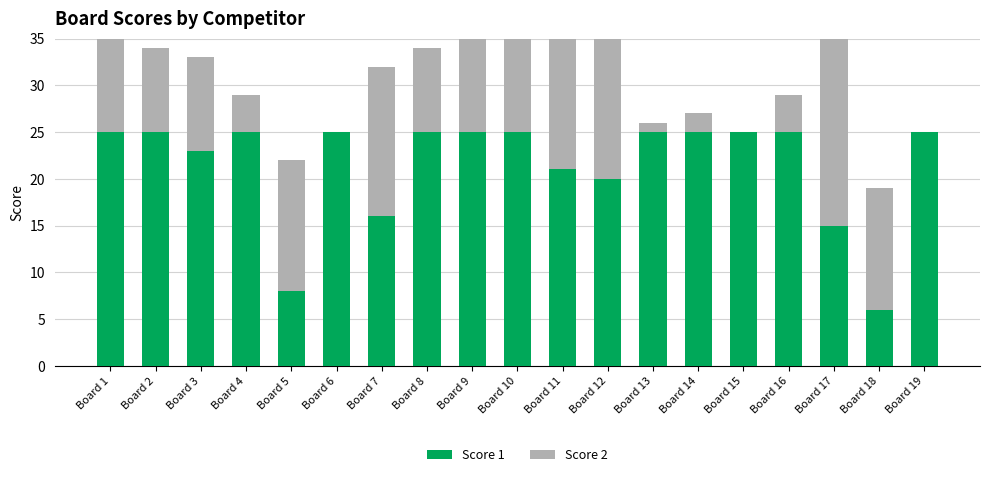

The Score 2 series shows 18 at Board 12. True or false?

True